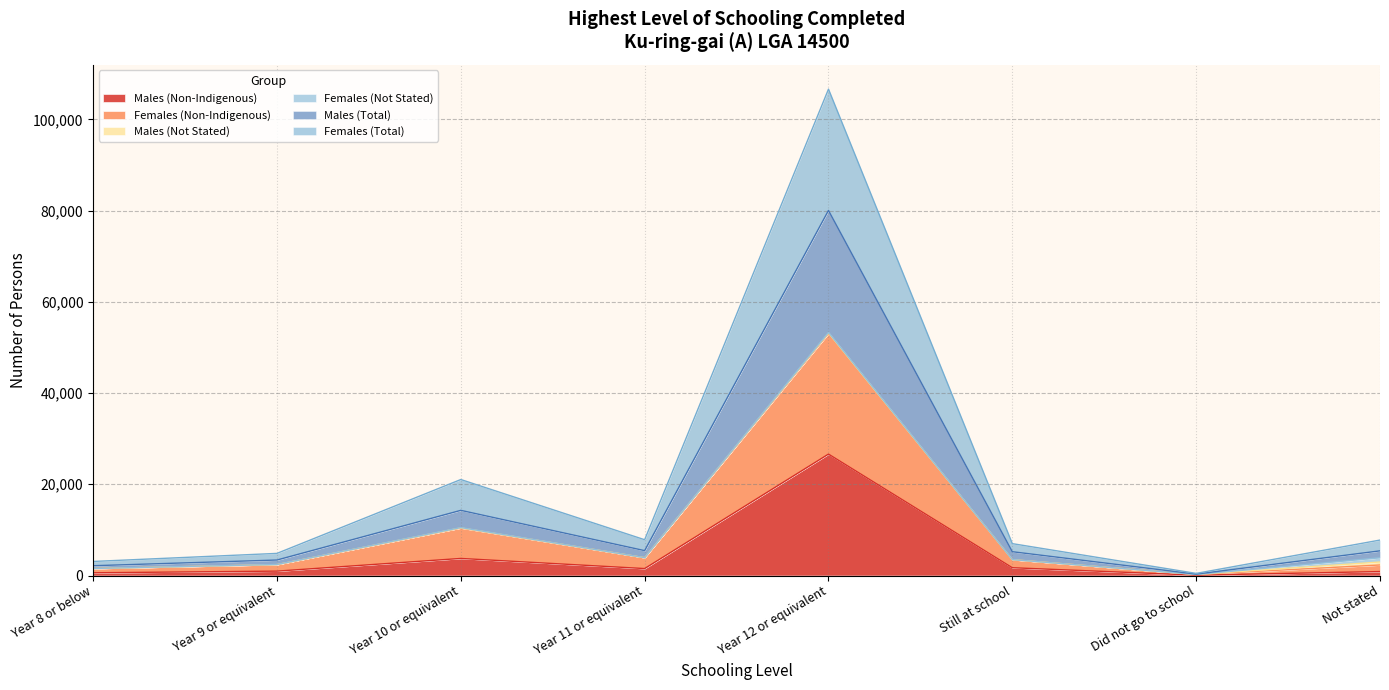

At which category is the sum across all series the highest?

Year 12 or equivalent